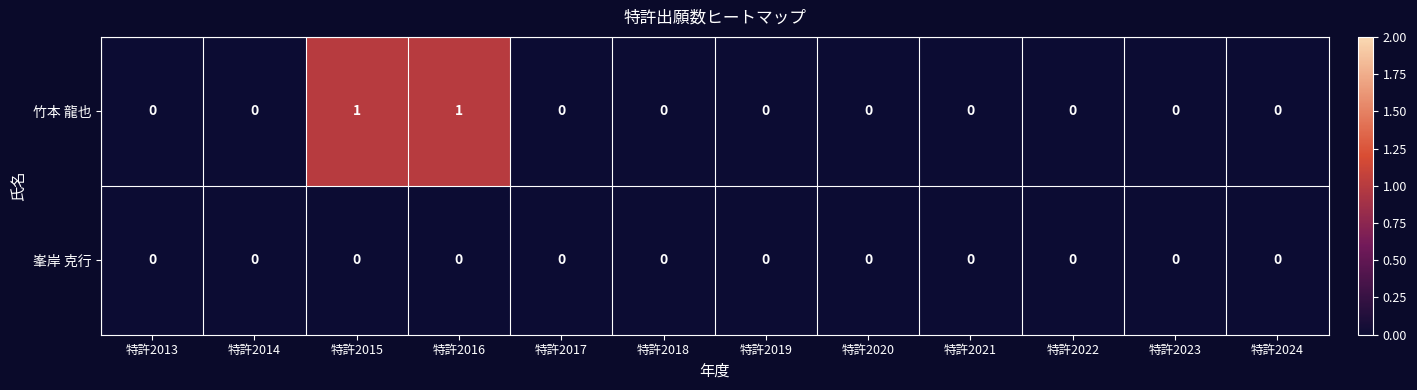

Is it true that 竹本 龍也 equals 0 at 特許2021?

True